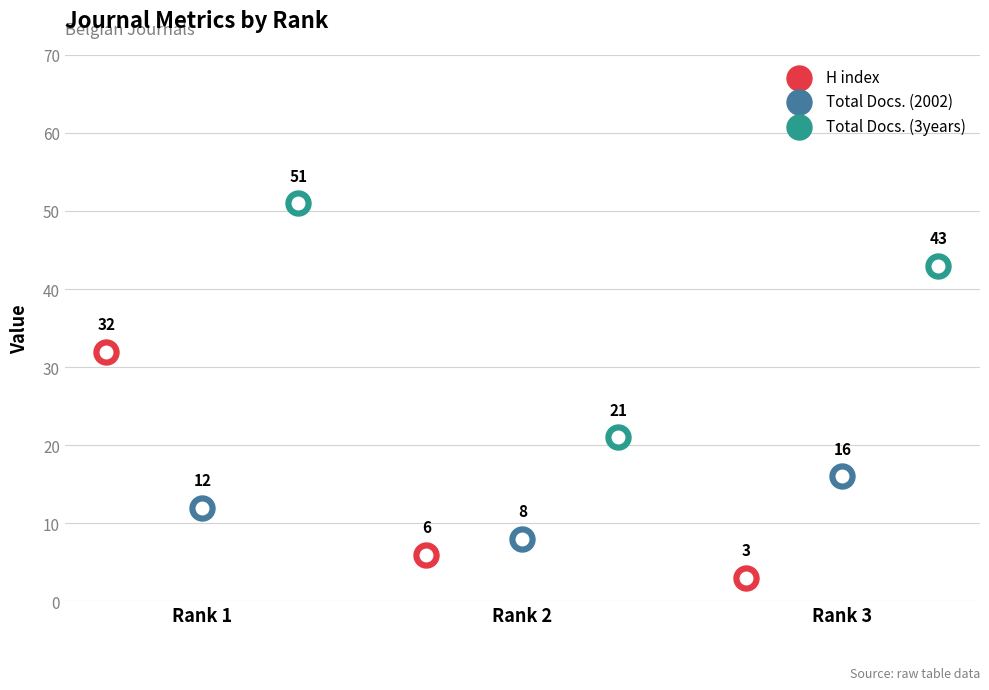

Which series has the widest spread of Y values?

Total Docs. (3years)